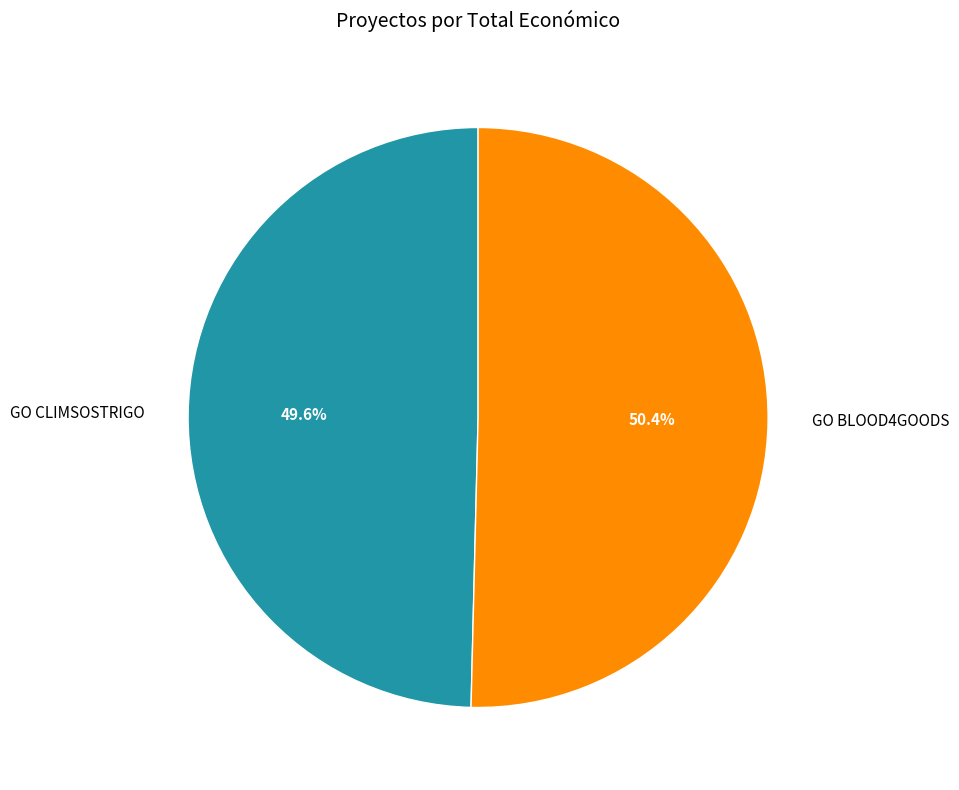

How many slices are in this pie chart?

2